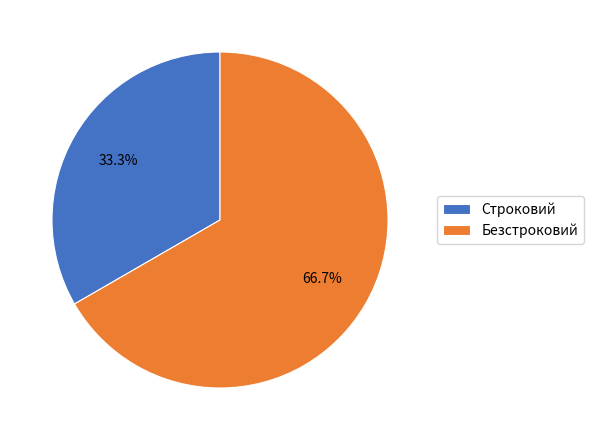

To the nearest percent, what is the difference between the Безстроковий and Строковий slice percentages?

33%